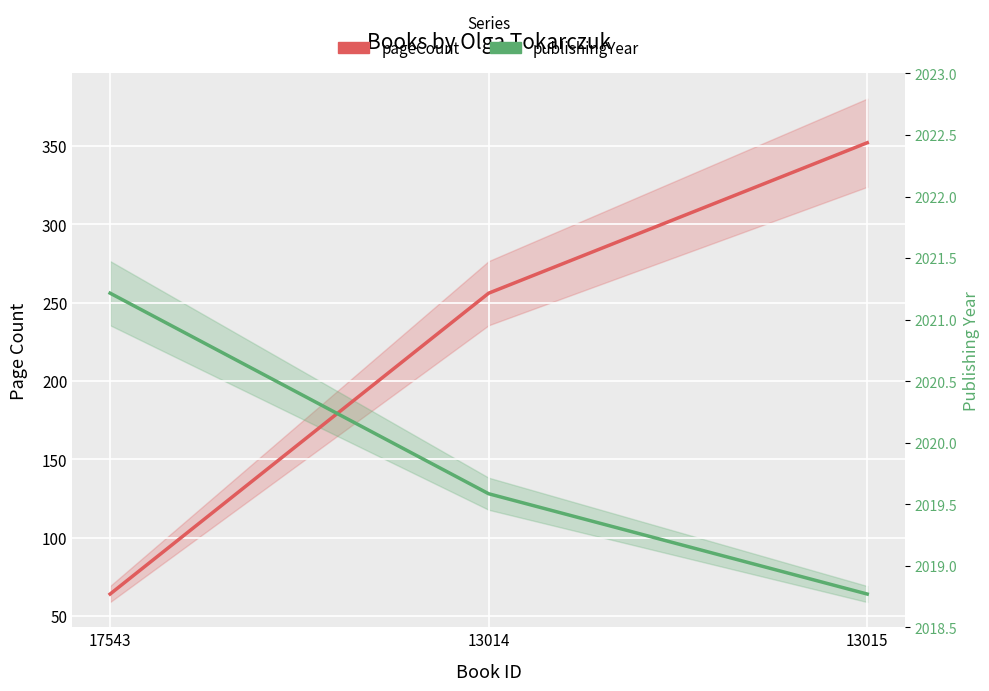

At how many categories does at least one series exceed 324?

1